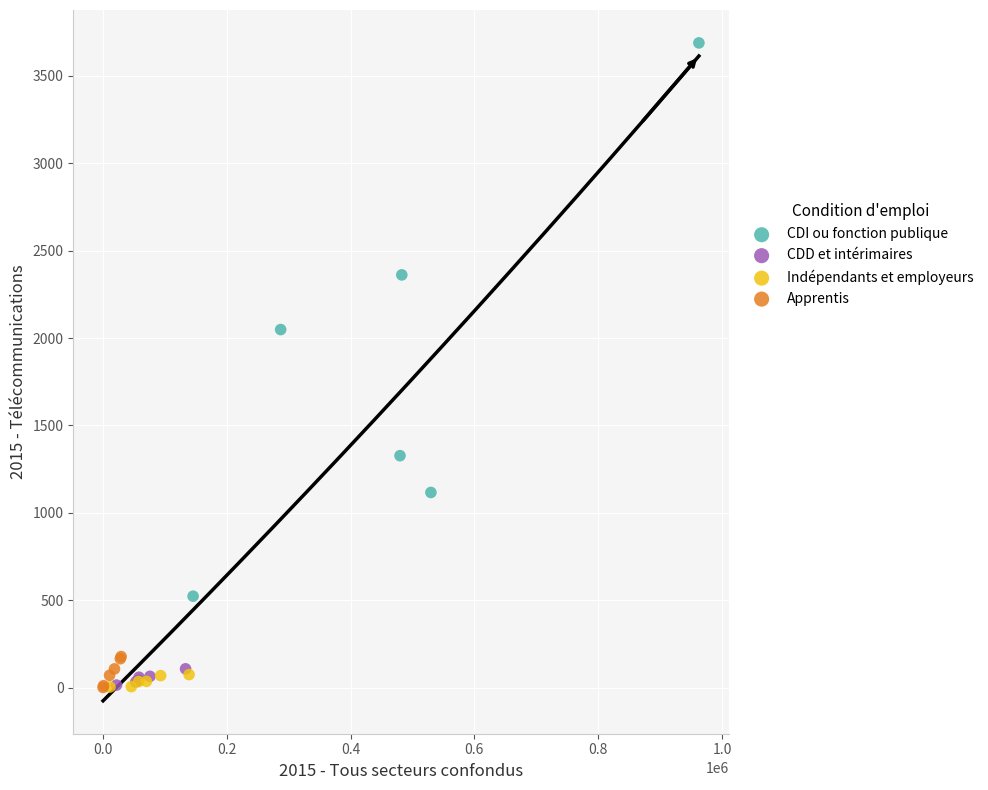

Which series contains the highest Y value?

CDI ou fonction publique